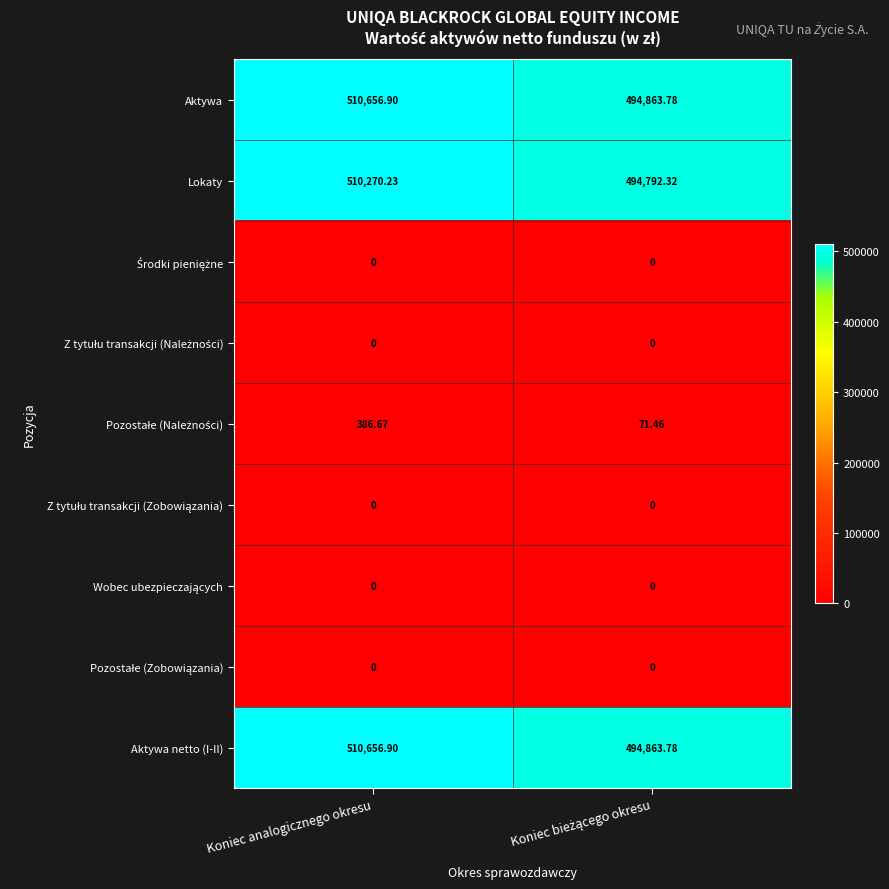

How many series are shown in this chart?

9